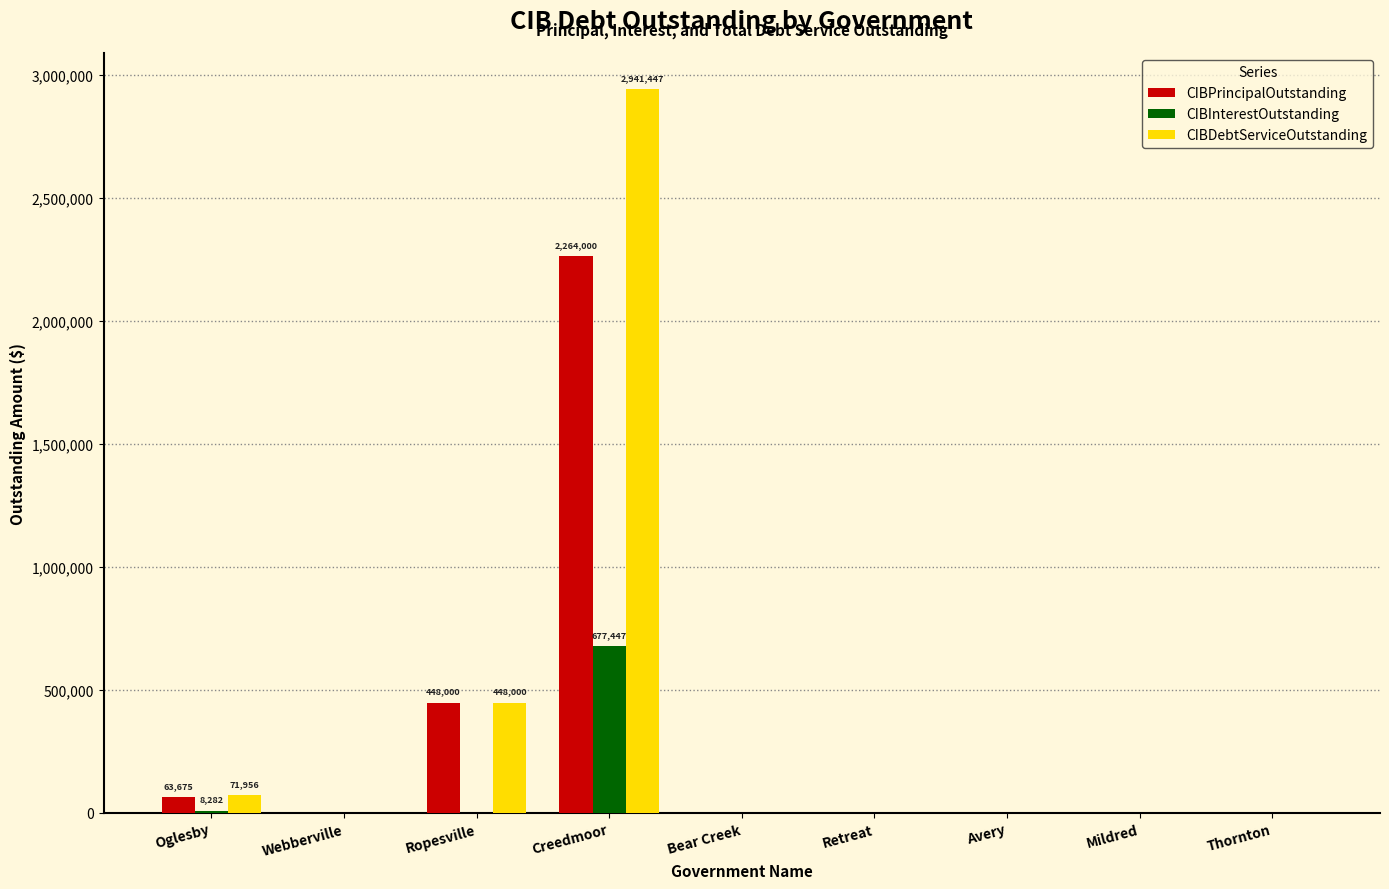

What is the sum of all CIBPrincipalOutstanding values?

2775674.9